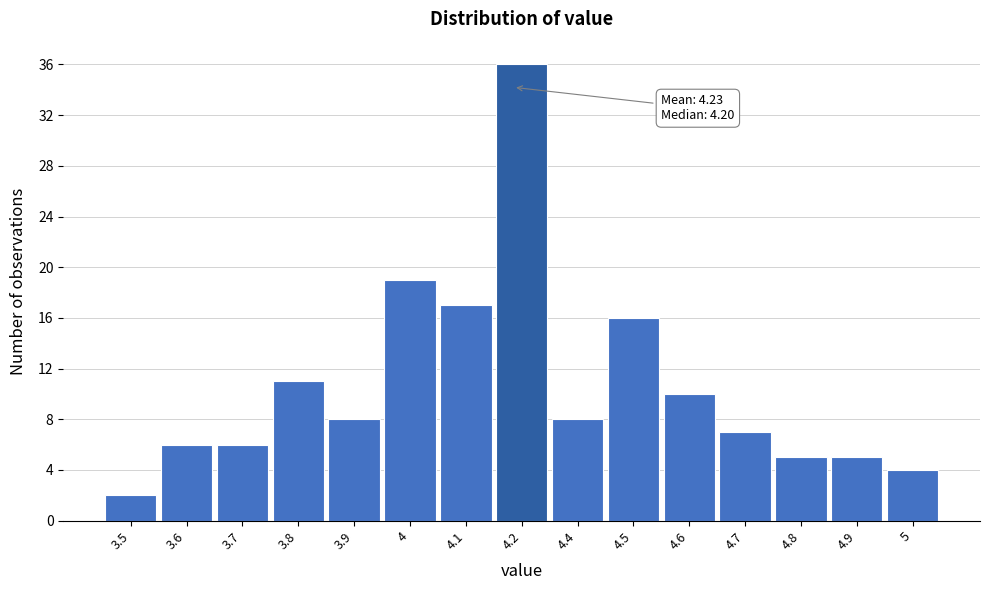

Reading left to right, transcribe all the data shown in this chart.

3.5=2	3.6=6	3.7=6	3.8=11	3.9=8	4=19	4.1=17	4.2=36	4.4=8	4.5=16	4.6=10	4.7=7	4.8=5	4.9=5	5=4